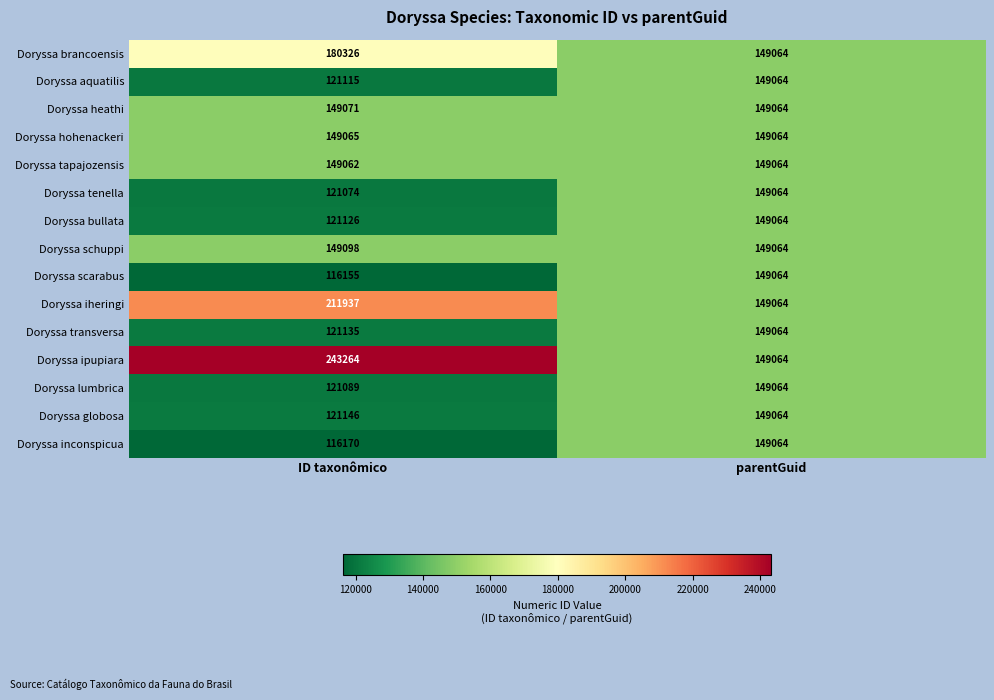

At which label is Doryssa globosa closest to 135105?

ID taxonômico